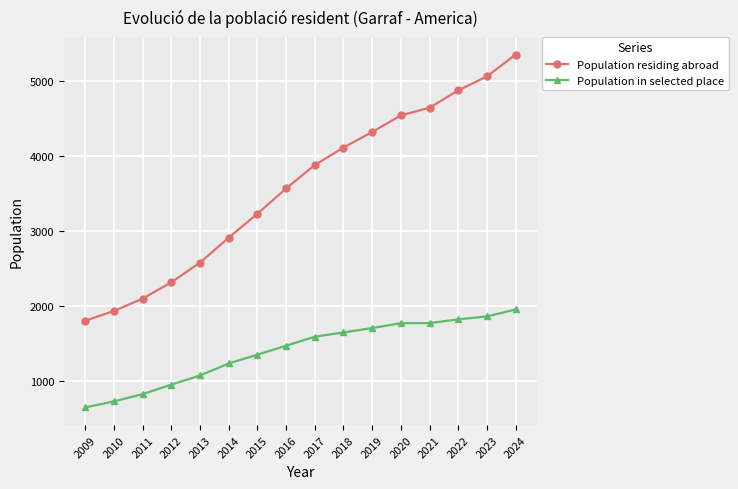

What is the difference between the highest and lowest values at 2021?

2869